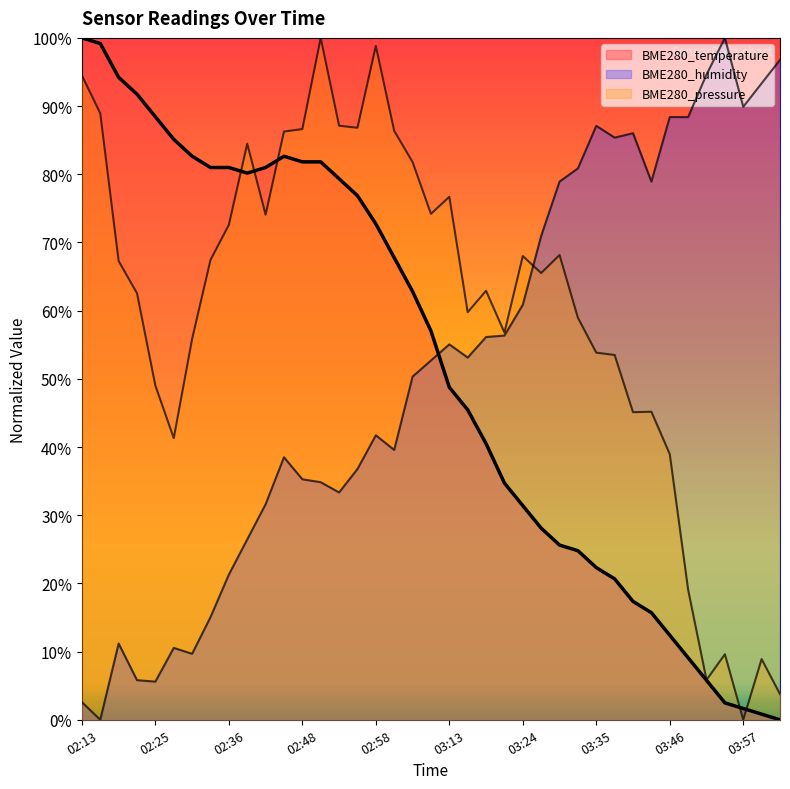

At which category does the chart reach its peak across all series?

02:13